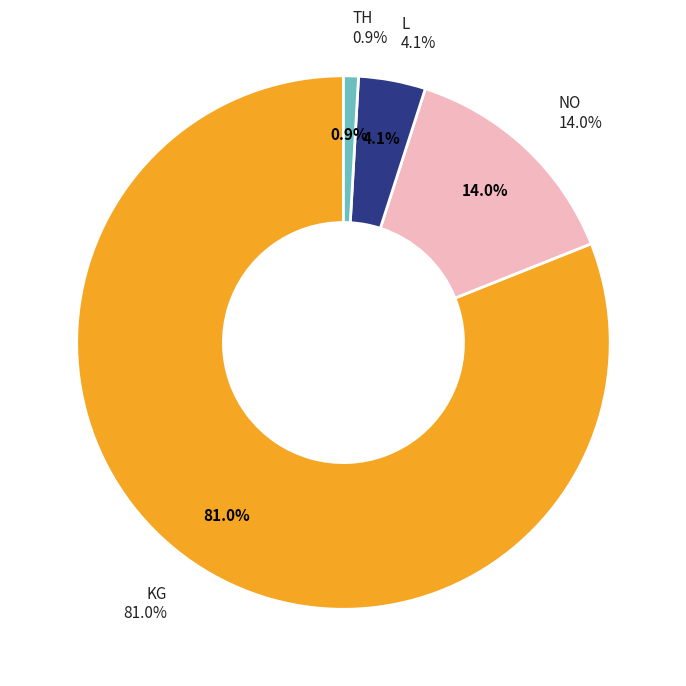

To the nearest percent, what is the combined percentage of KG and L?

85%